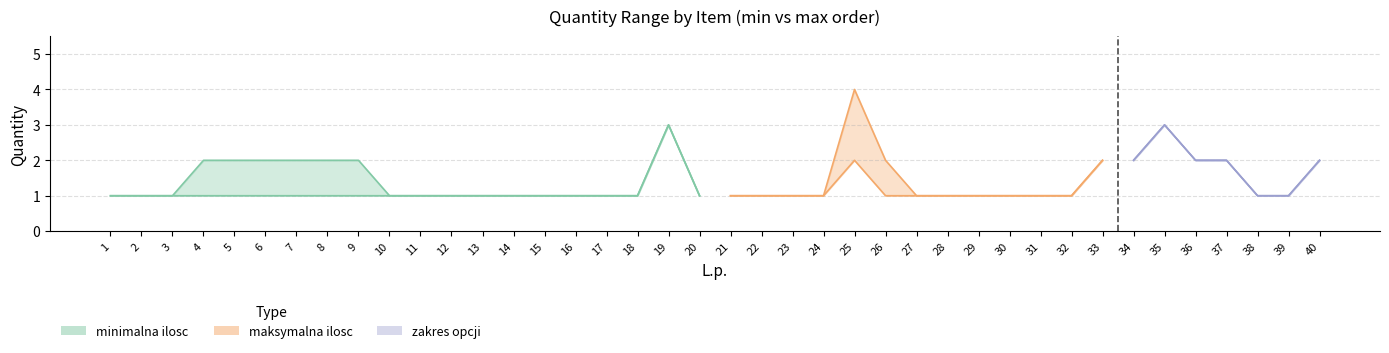

What is the value of the maksymalna ilosc point at the 31st from the left?

1